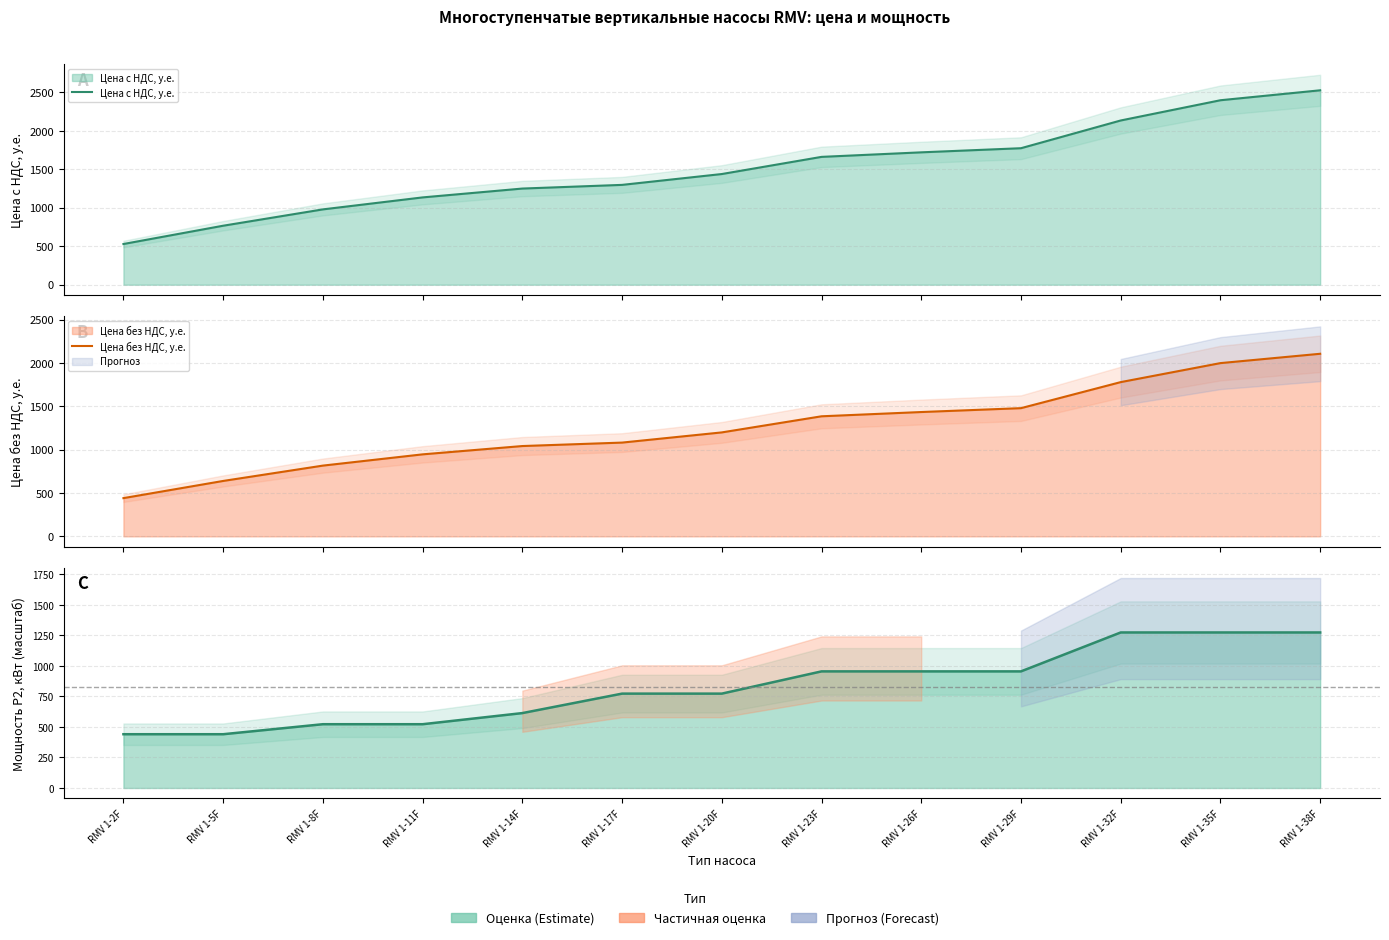

Reading left to right, what are all the values shown in this chart?

Цена с НДС, у.е.: RMV 1-2F=528.9	RMV 1-5F=766.5	RMV 1-8F=978.7	RMV 1-11F=1134.4	RMV 1-14F=1249.4	RMV 1-17F=1297.1	RMV 1-20F=1438.1	RMV 1-23F=1660.9	RMV 1-26F=1719.9	RMV 1-29F=1773.5	RMV 1-32F=2133.8	RMV 1-35F=2396.8	RMV 1-38F=2525.9
Цена без НДС, у.е.: RMV 1-2F=440.7	RMV 1-5F=638.7	RMV 1-8F=815.6	RMV 1-11F=945.3	RMV 1-14F=1041.2	RMV 1-17F=1081.0	RMV 1-20F=1198.4	RMV 1-23F=1384.1	RMV 1-26F=1433.2	RMV 1-29F=1478.0	RMV 1-32F=1778.2	RMV 1-35F=1997.3	RMV 1-38F=2104.9
Мощность Р2, кВт: RMV 1-2F=440.7	RMV 1-5F=440.7	RMV 1-8F=522.8	RMV 1-11F=522.8	RMV 1-14F=613.9	RMV 1-17F=773.4	RMV 1-20F=773.4	RMV 1-23F=955.8	RMV 1-26F=955.8	RMV 1-29F=955.8	RMV 1-32F=1274.8	RMV 1-35F=1274.8	RMV 1-38F=1274.8